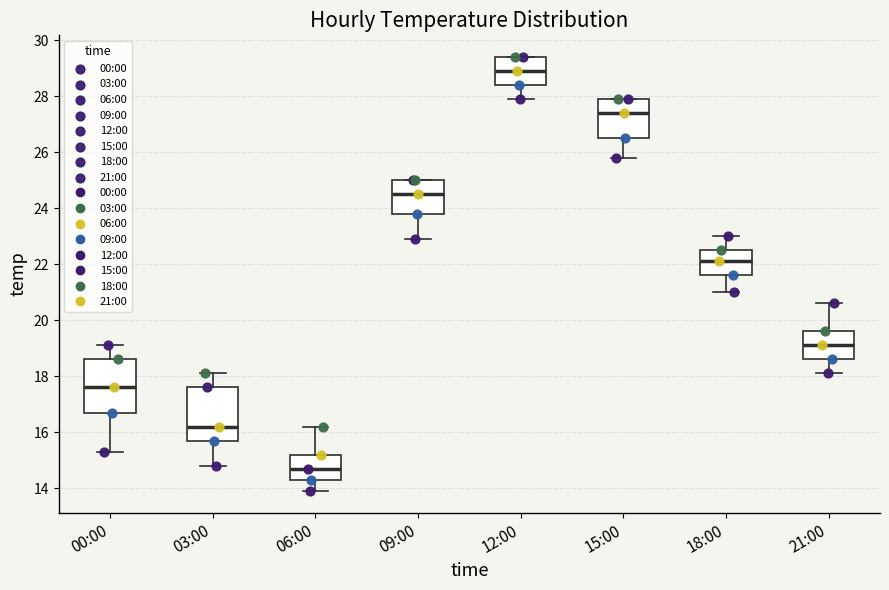

Which box's median line is the lowest?

06:00